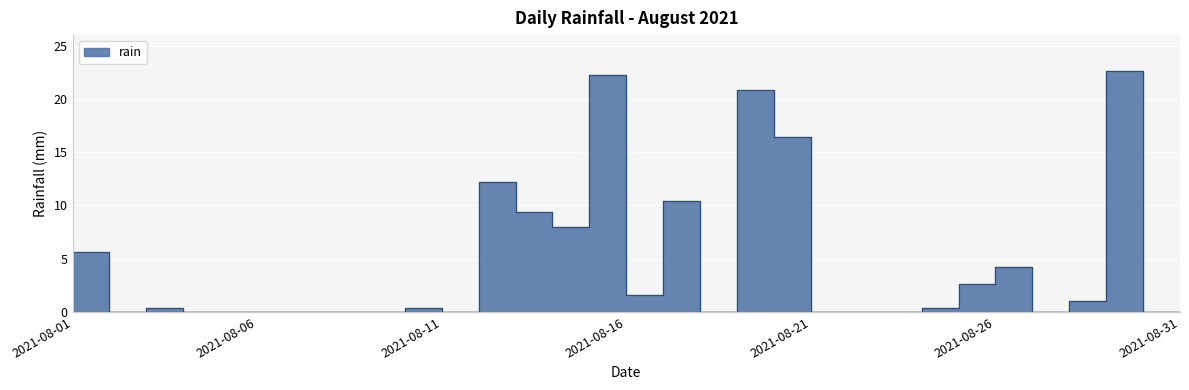

How many points are lower than both their immediate neighbors (excluding endpoints)?

6